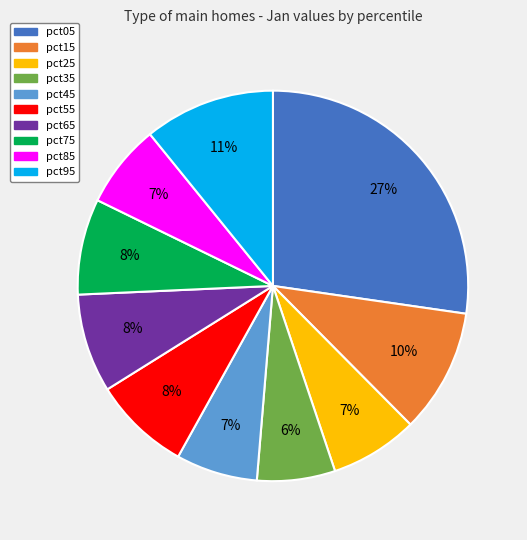

Does pct25 represent more than half of the total?

No